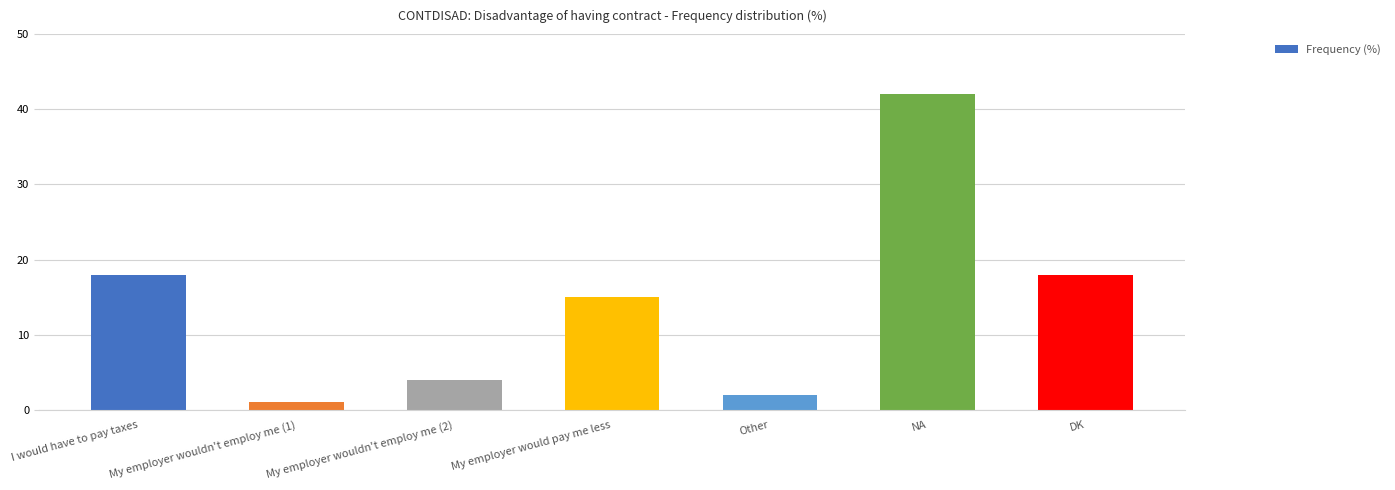

What is the average value?

14